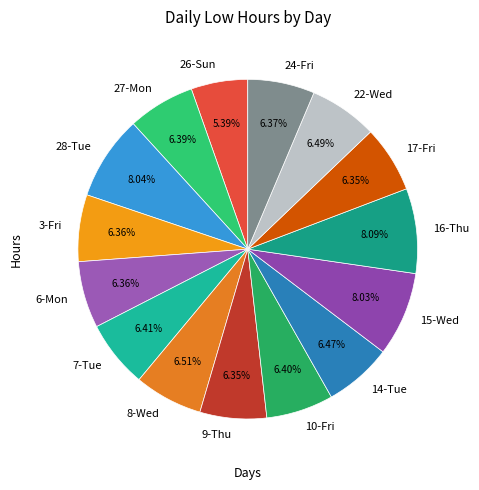

Is it true that 22-Wed is 18% of the pie?

False